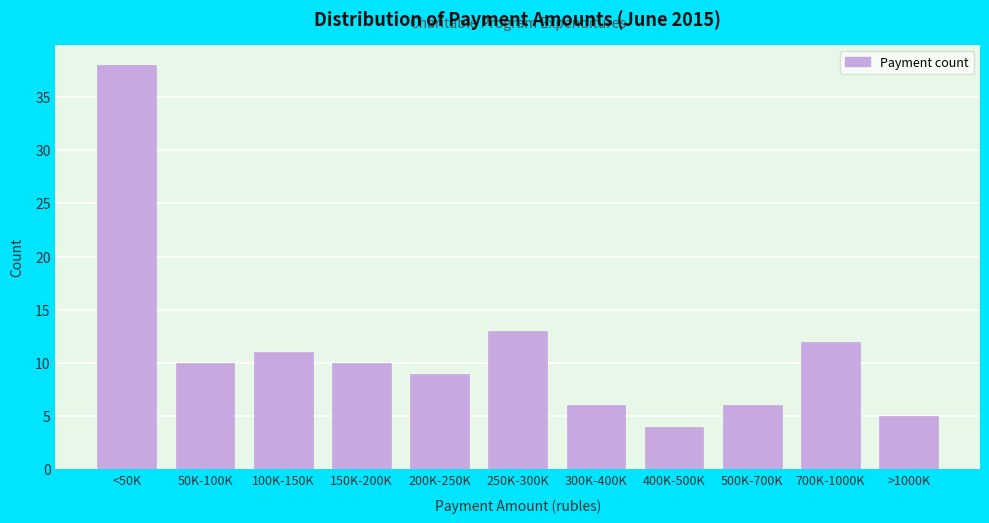

Reading left to right, list all the values displayed in this chart.

38	10	11	10	9	13	6	4	6	12	5